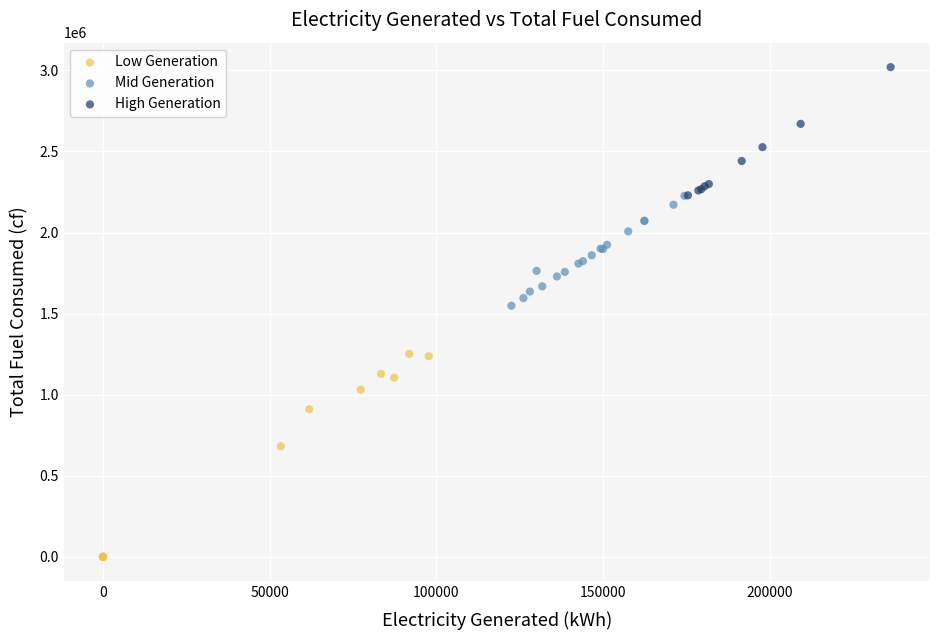

Which series contains the lowest Y value?

Low Generation